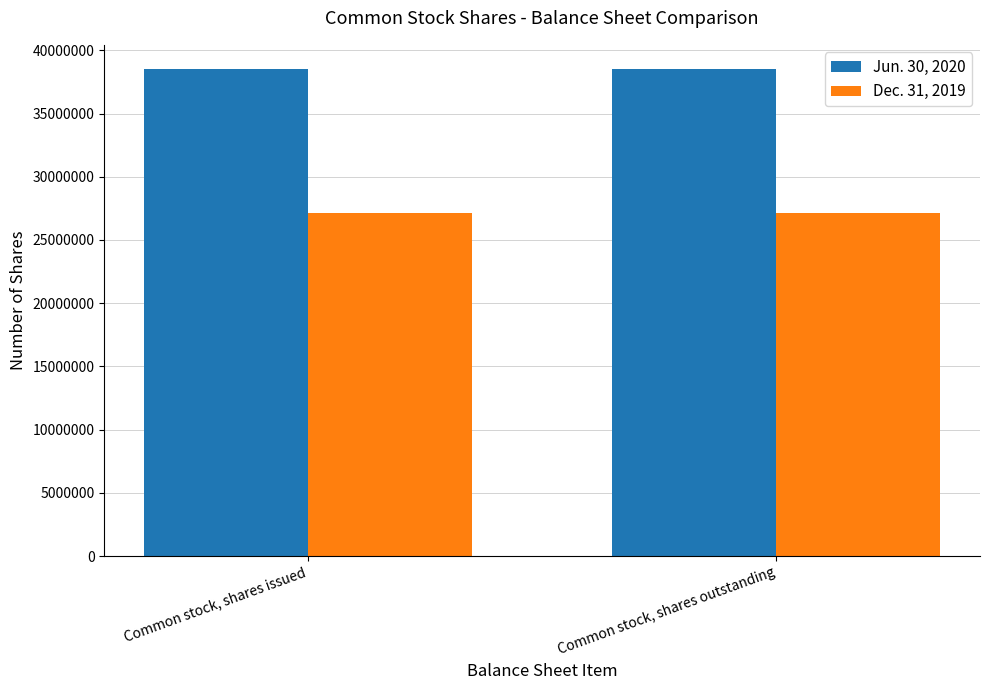

Count the number of data series in this chart.

2